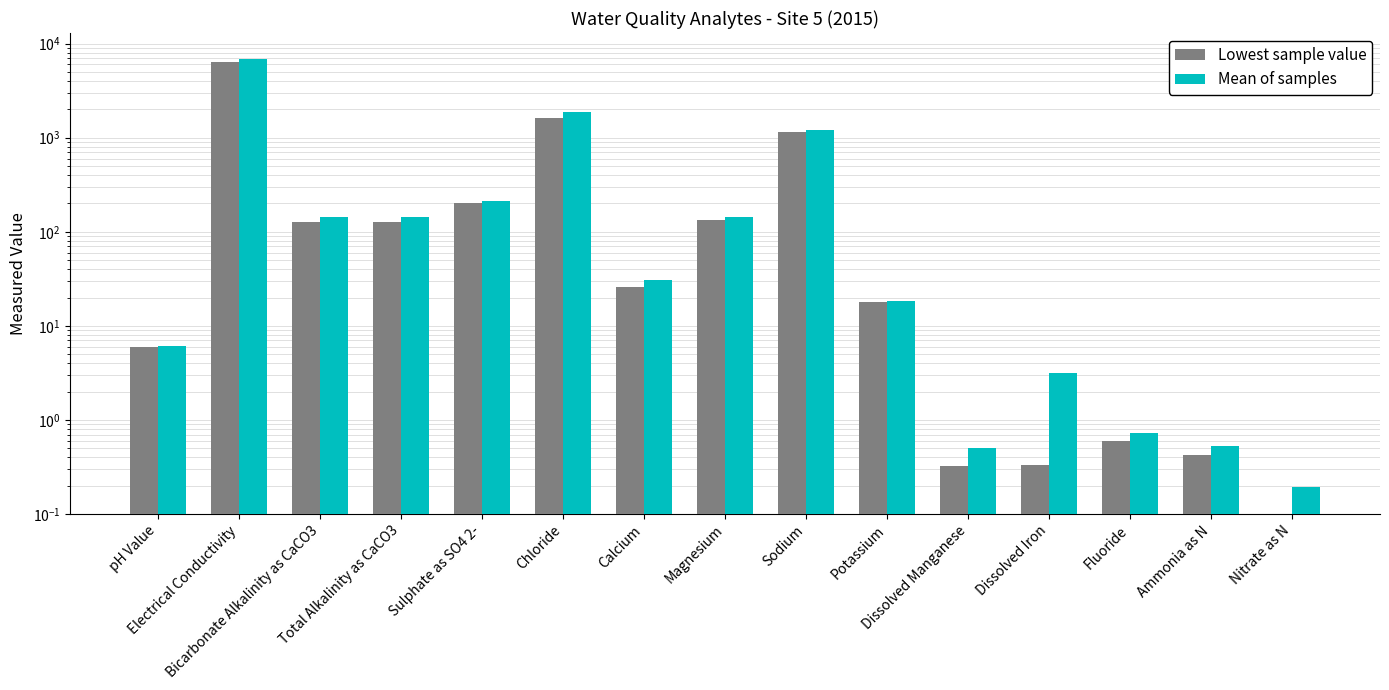

Reading left to right, what are all the values shown in this chart?

Lowest sample value: pH Value=6.0	Electrical Conductivity=6370.0	Bicarbonate Alkalinity as CaCO3=126.0	Total Alkalinity as CaCO3=126.0	Sulphate as SO4 2-=200.0	Chloride=1620.0	Calcium=26.0	Magnesium=134.0	Sodium=1150.0	Potassium=18.0	Dissolved Manganese=0.3	Dissolved Iron=0.3	Fluoride=0.6	Ammonia as N=0.4	Nitrate as N=0.0
Mean of samples: pH Value=6.1	Electrical Conductivity=6852.5	Bicarbonate Alkalinity as CaCO3=144.2	Total Alkalinity as CaCO3=144.2	Sulphate as SO4 2-=214.8	Chloride=1892.5	Calcium=30.5	Magnesium=143.2	Sodium=1202.5	Potassium=18.5	Dissolved Manganese=0.5	Dissolved Iron=3.2	Fluoride=0.7	Ammonia as N=0.5	Nitrate as N=0.2